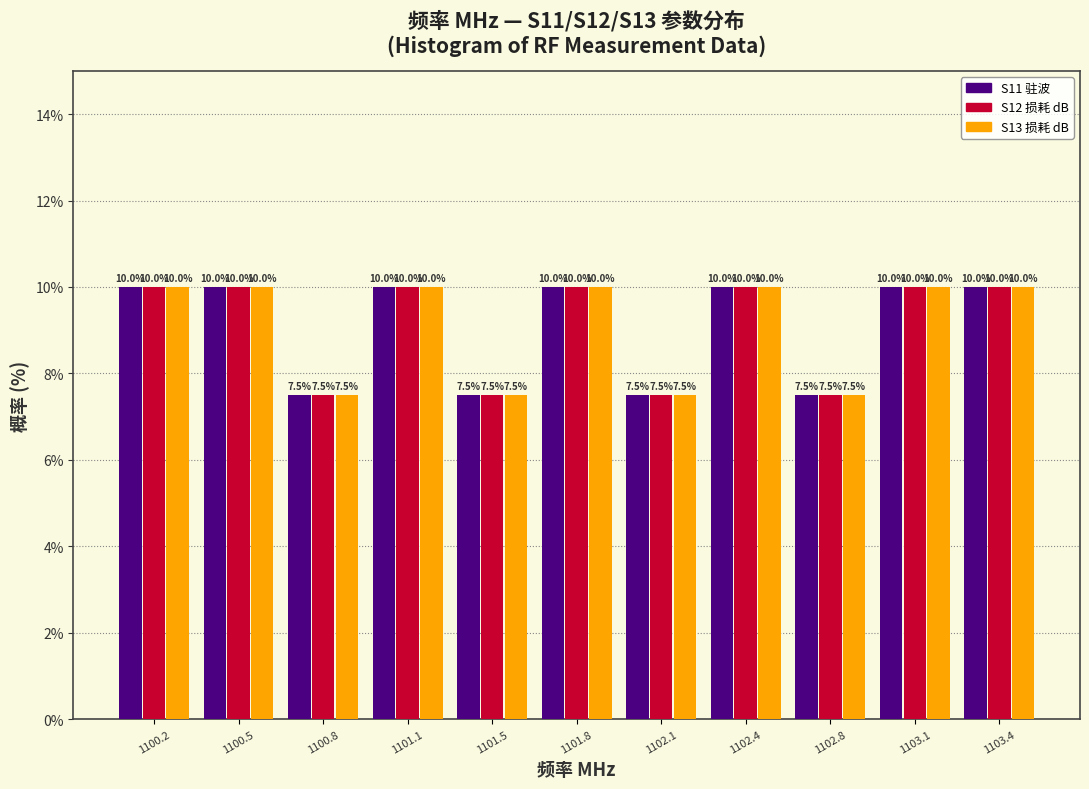

Reading left to right, what are all the values shown in this chart?

S11 驻波: 10.0	10.0	7.5	10.0	7.5	10.0	7.5	10.0	7.5	10.0	10.0
S12 损耗 dB: 10.0	10.0	7.5	10.0	7.5	10.0	7.5	10.0	7.5	10.0	10.0
S13 损耗 dB: 10.0	10.0	7.5	10.0	7.5	10.0	7.5	10.0	7.5	10.0	10.0